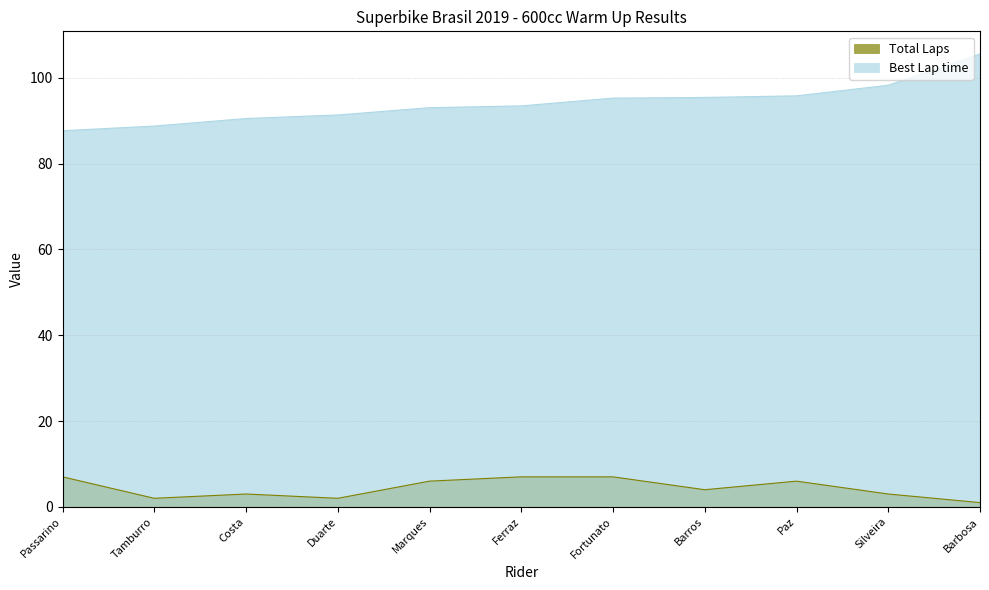

True or false: Best Lap time and Total Laps intersect in this chart.

False